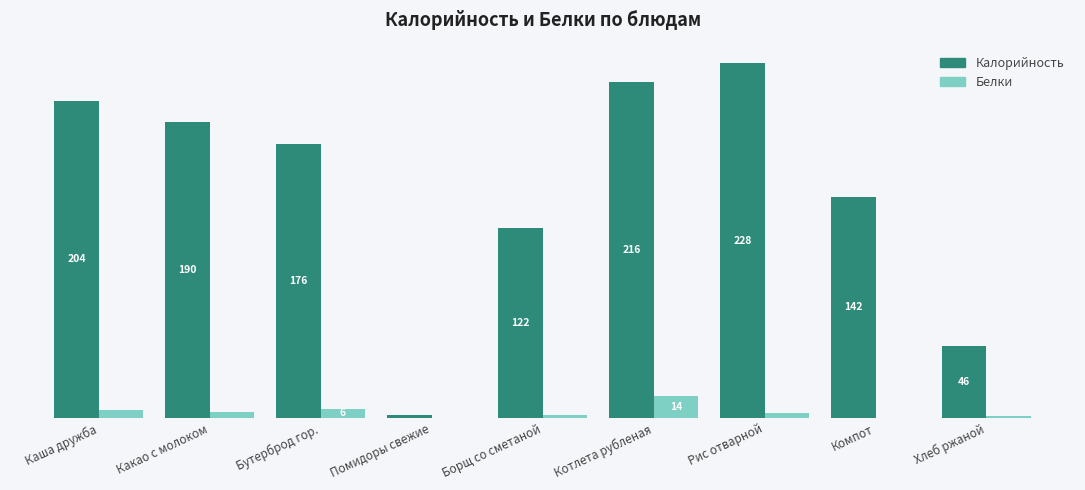

Which series changed the most between Бутерброд гор. and Рис отварной?

Калорийность